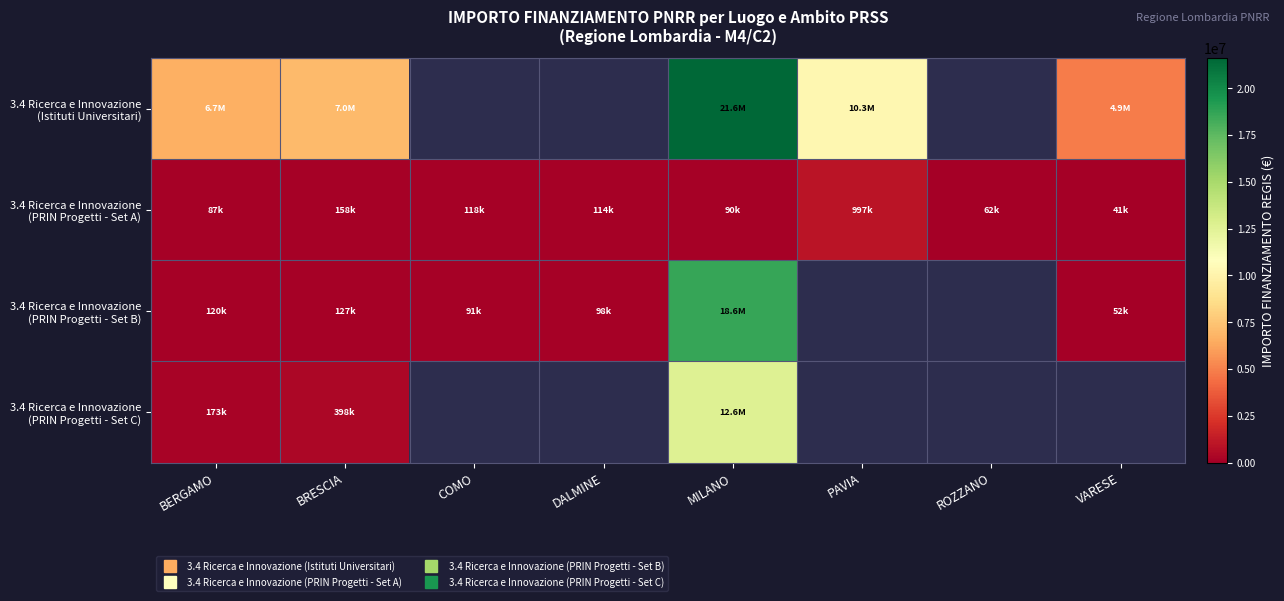

At which label does 3.4 Ricerca e Innovazione (PRIN Progetti - Set A) reach its peak?

PAVIA